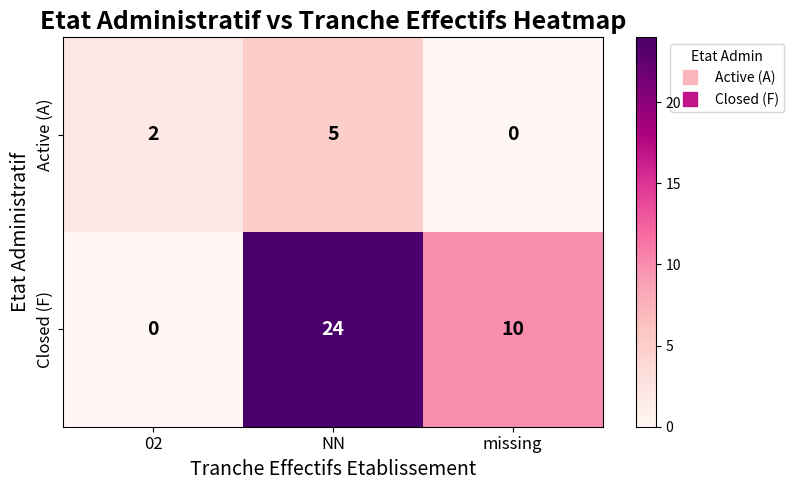

What is the spread (max minus min) of values at missing?

10